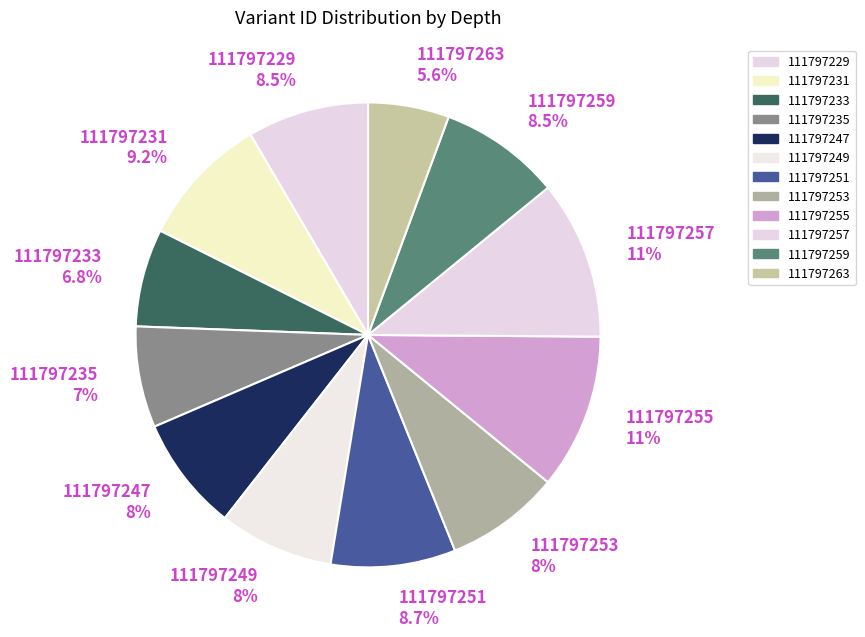

To the nearest percent, what is the average slice percentage?

8%